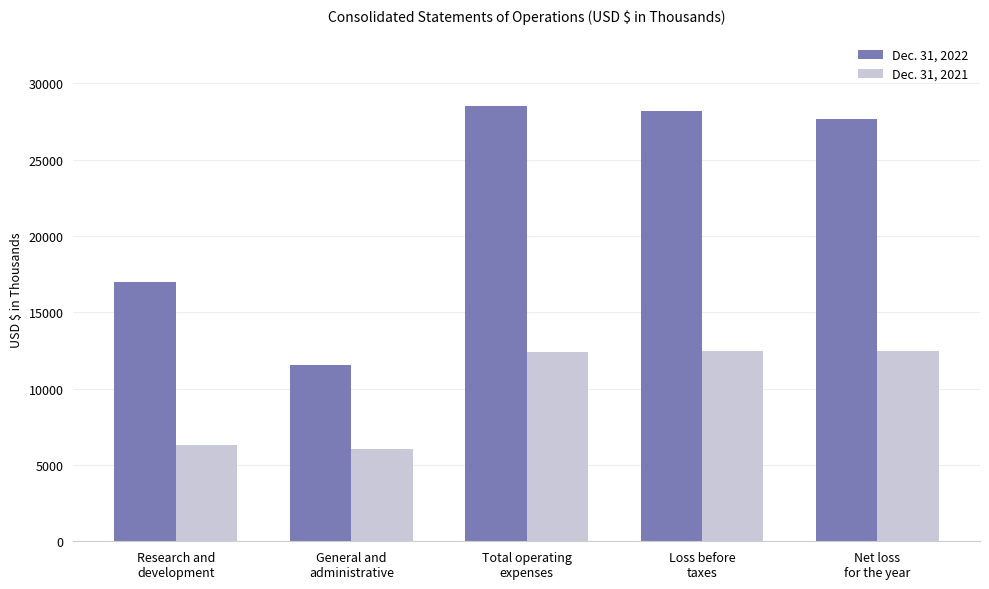

What is the difference between the second highest and minimum values in the Dec. 31, 2022 series?

16624